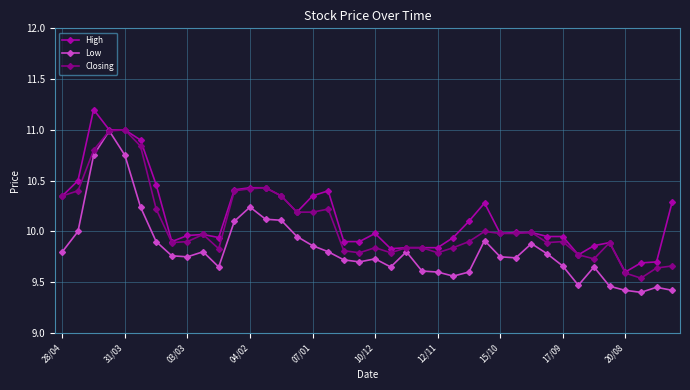

What is the maximum value shown in the chart?

11.2